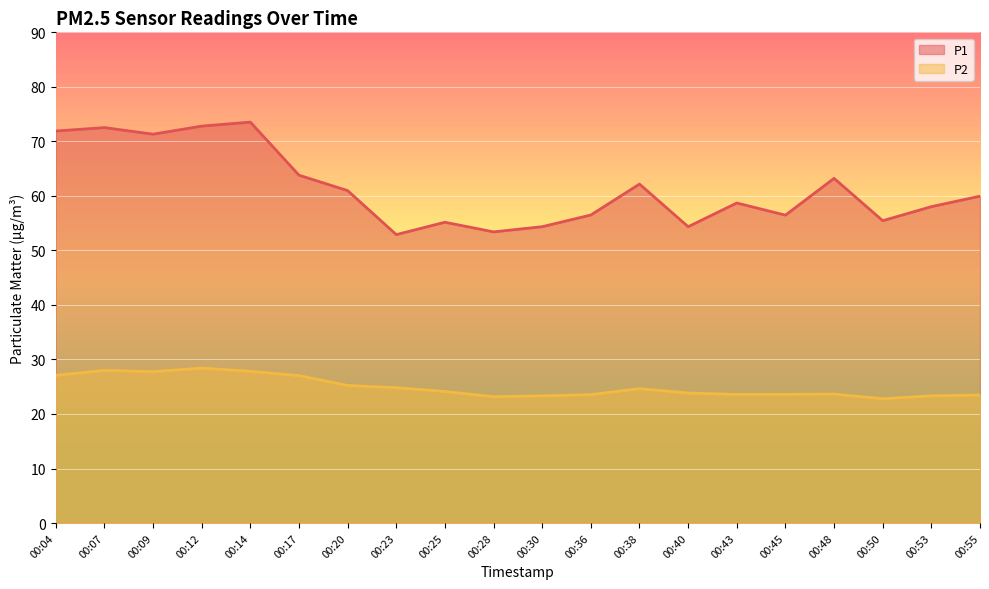

What is the sum of all P2 values?

499.4